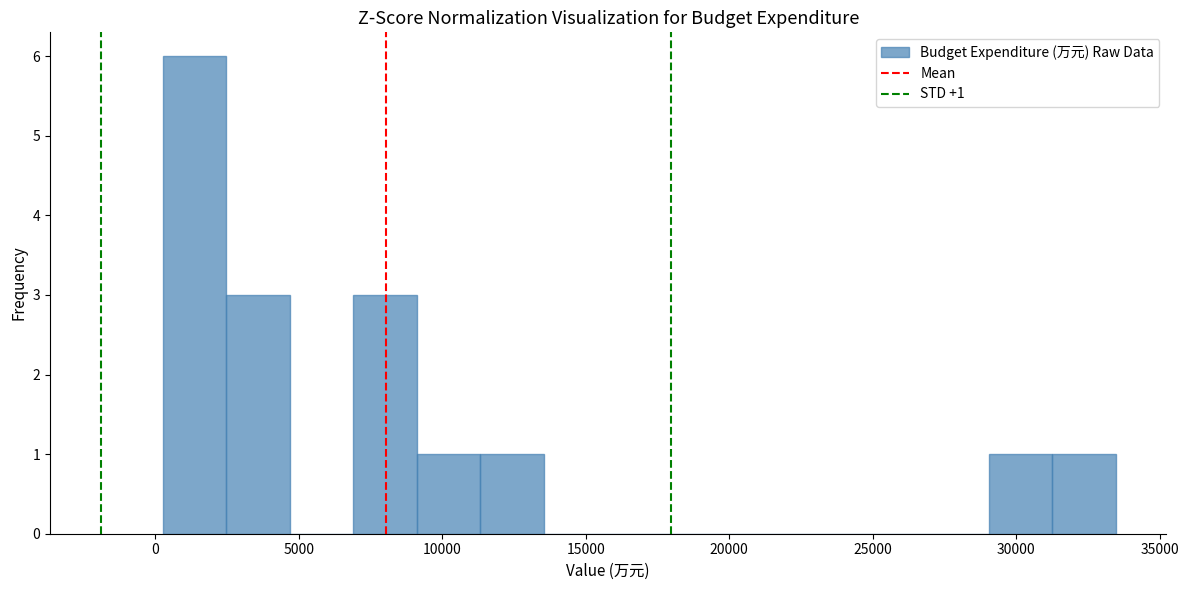

Over which range of the x-axis is the bar tallest?

0 to 2500